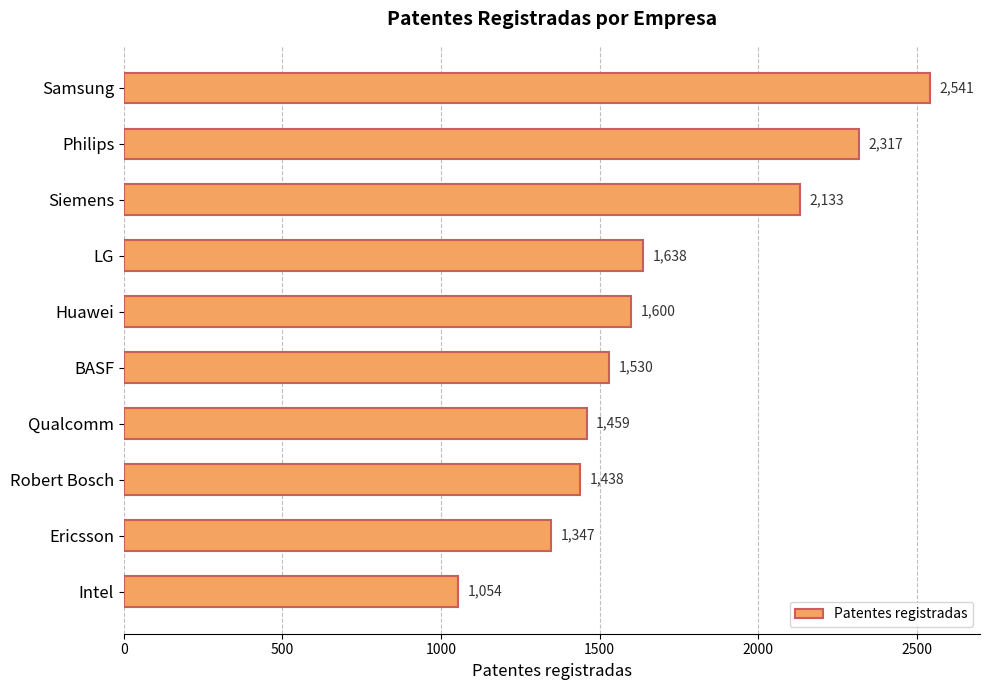

Which has a higher value, Siemens or Intel?

Siemens